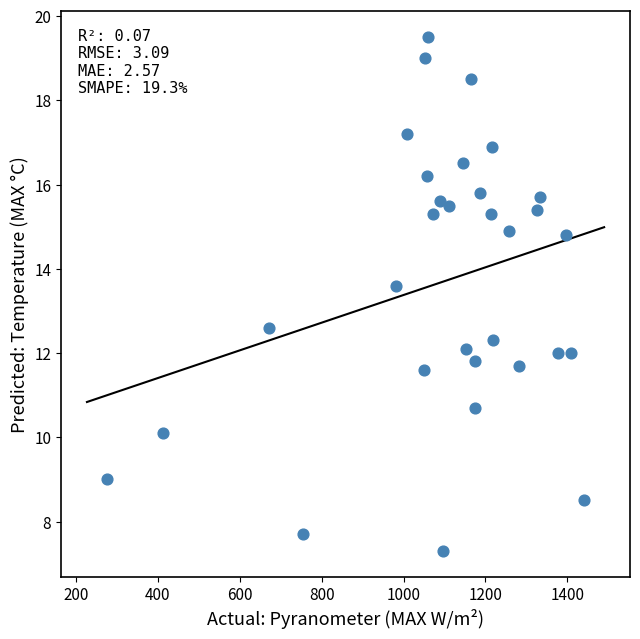

What Y value in the scatter plot is closest to 13?

12.6